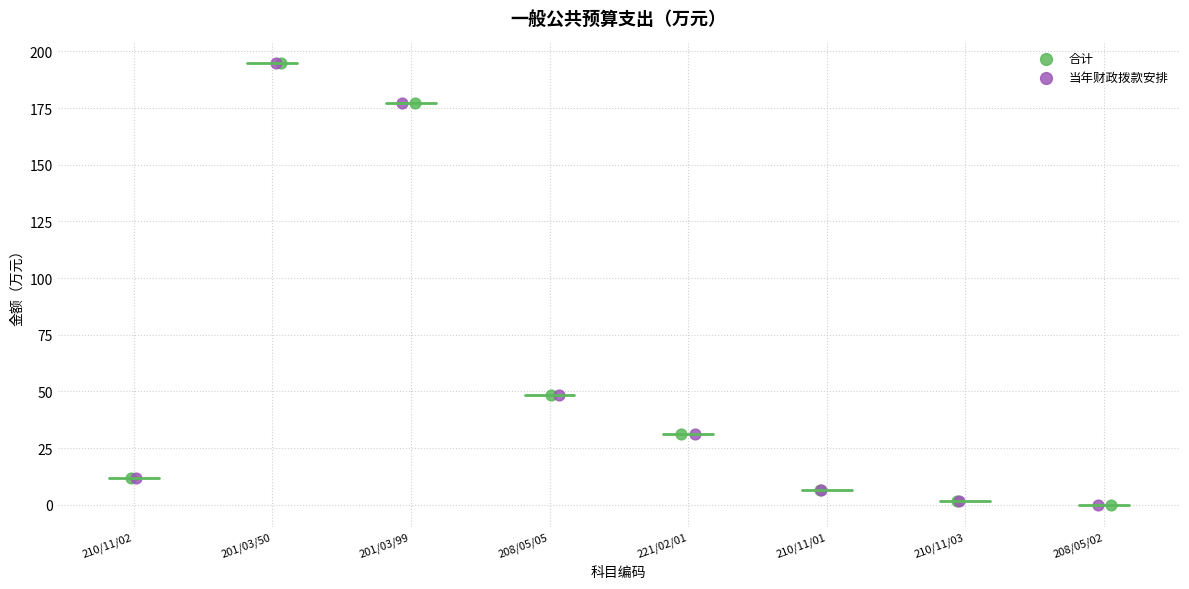

What are all the series names shown in the legend?

合计, 当年财政拨款安排